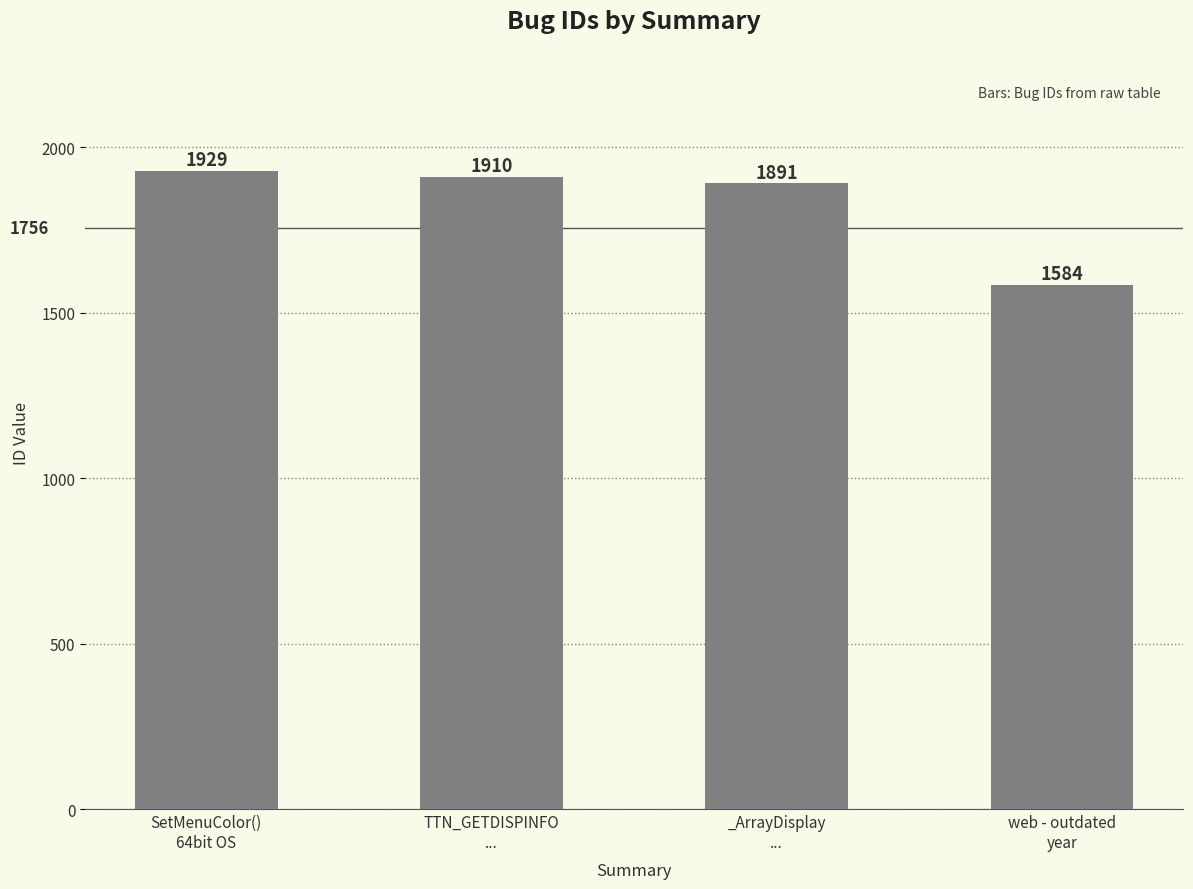

Are the bars grouped side by side (vs. stacked)?

No